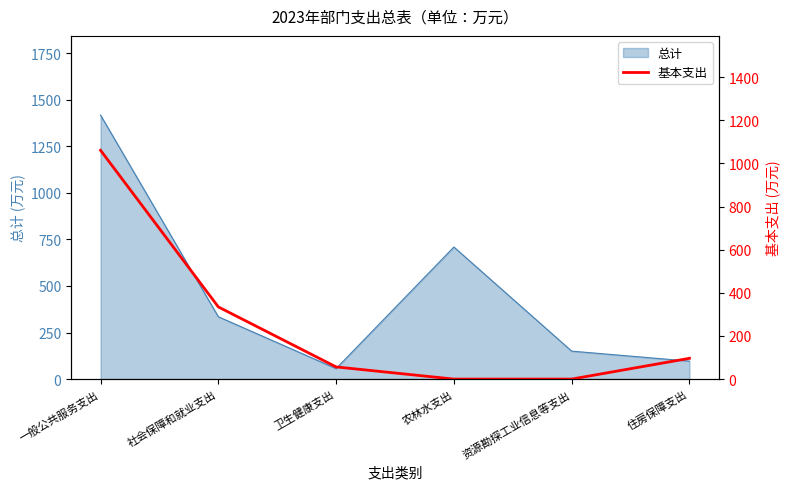

What position from the left is 住房保障支出?

6